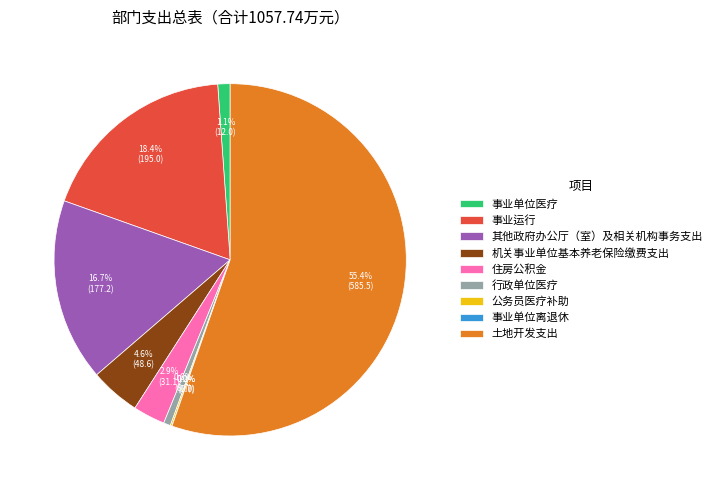

What is the ratio of the value at 事业运行 to the value at 土地开发支出?

0.3